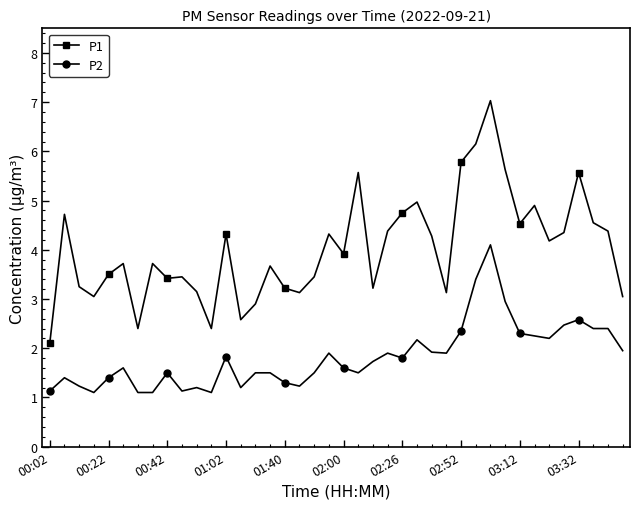

True or false: P1 and P2 cross at least once.

False